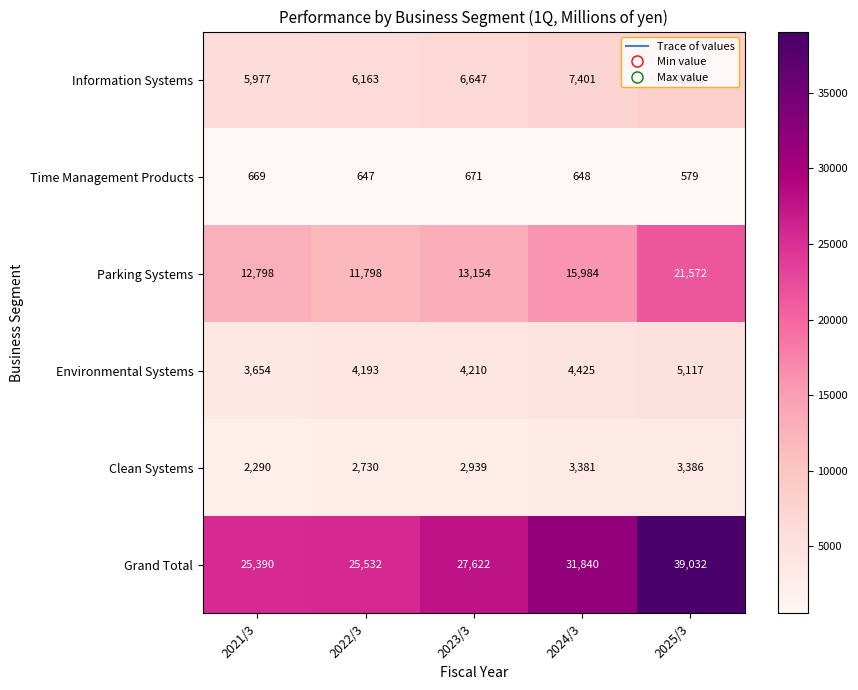

Which series changed the most between 2023/3 and 2024/3?

Grand Total